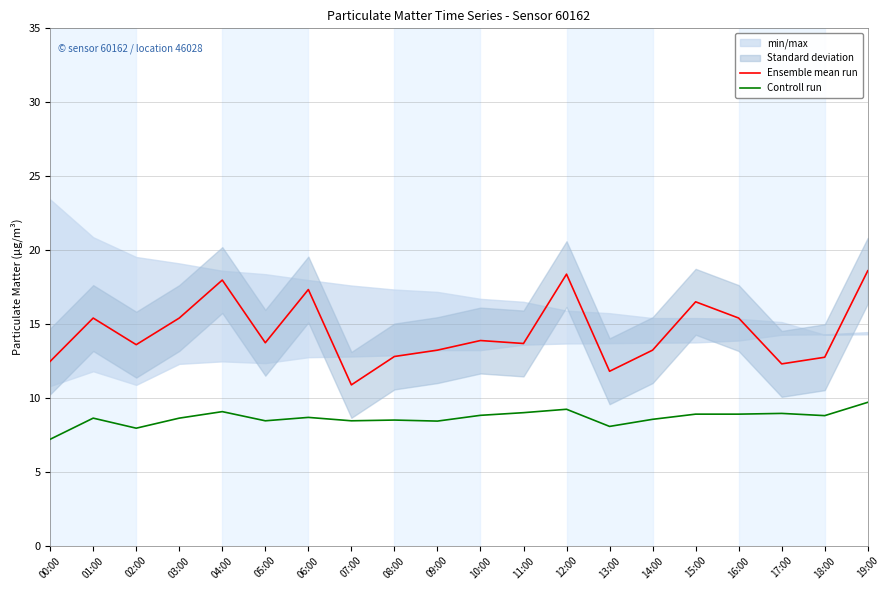

Between 02:00 and 04:00, which series saw the biggest shift?

Ensemble mean run